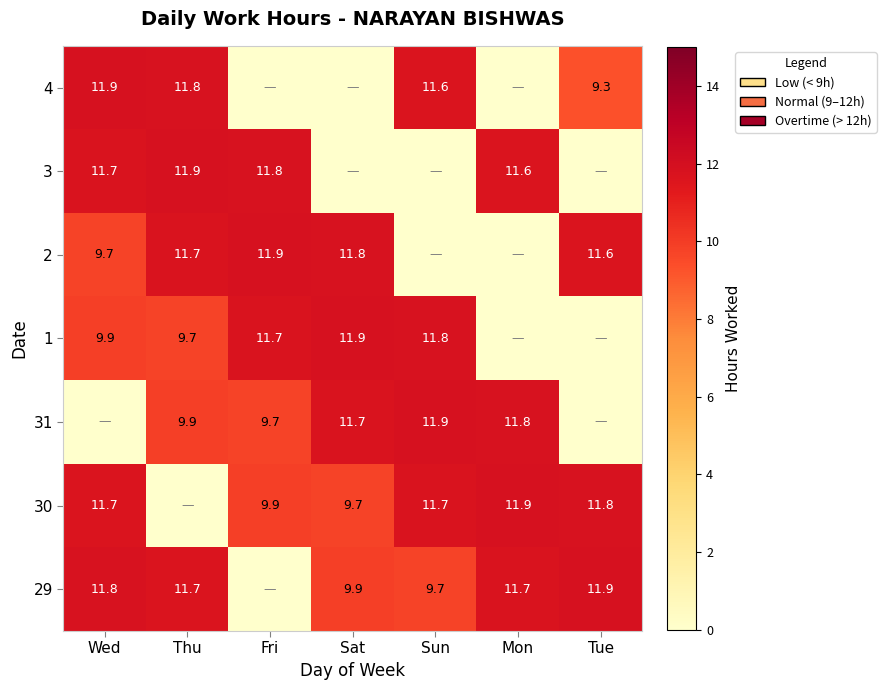

The 30 series shows 16.4 at Sun. True or false?

False